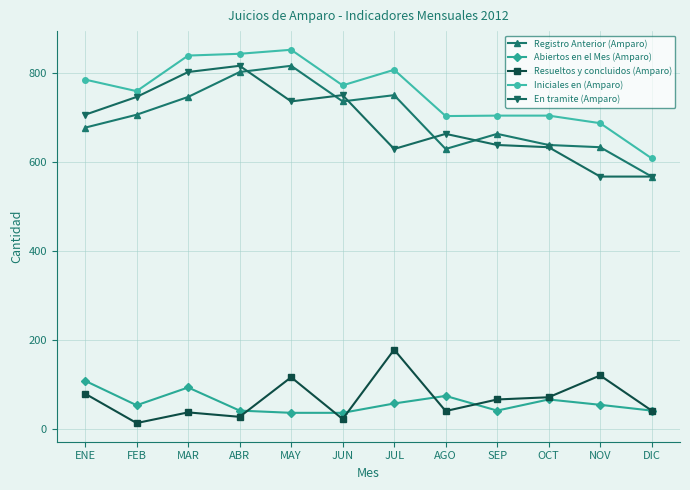

What is the minimum value shown in the chart?

13